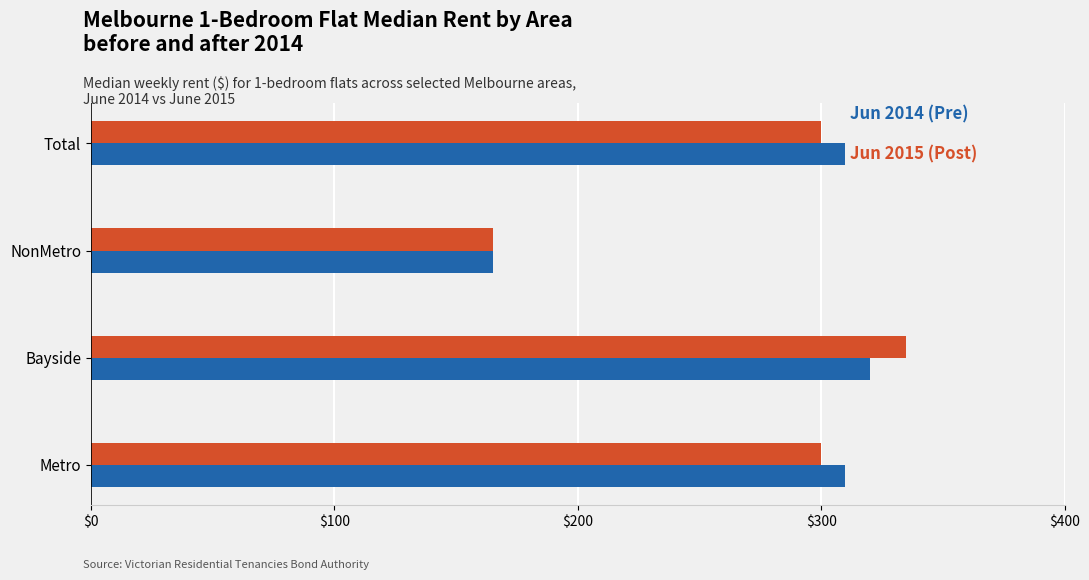

What is the difference between the highest and lowest values at Total?

10